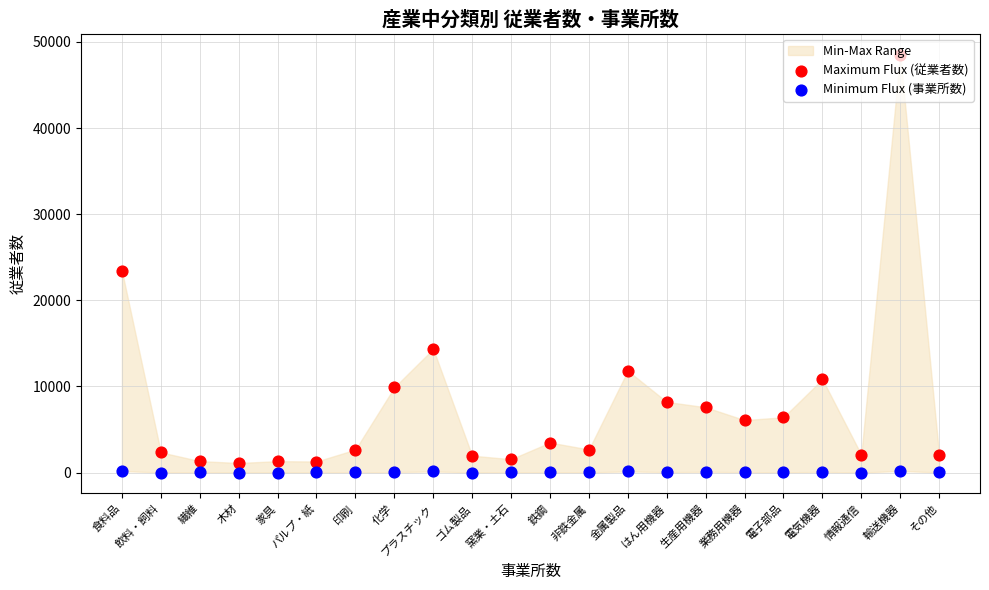

Which series has the largest total across all categories?

Maximum Flux (従業者数)